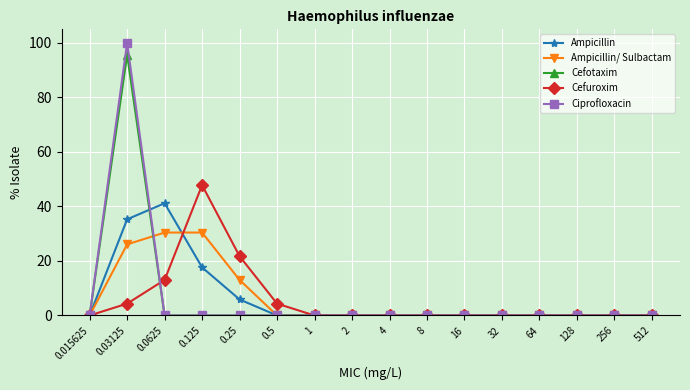

Count the number of categories in the chart.

16